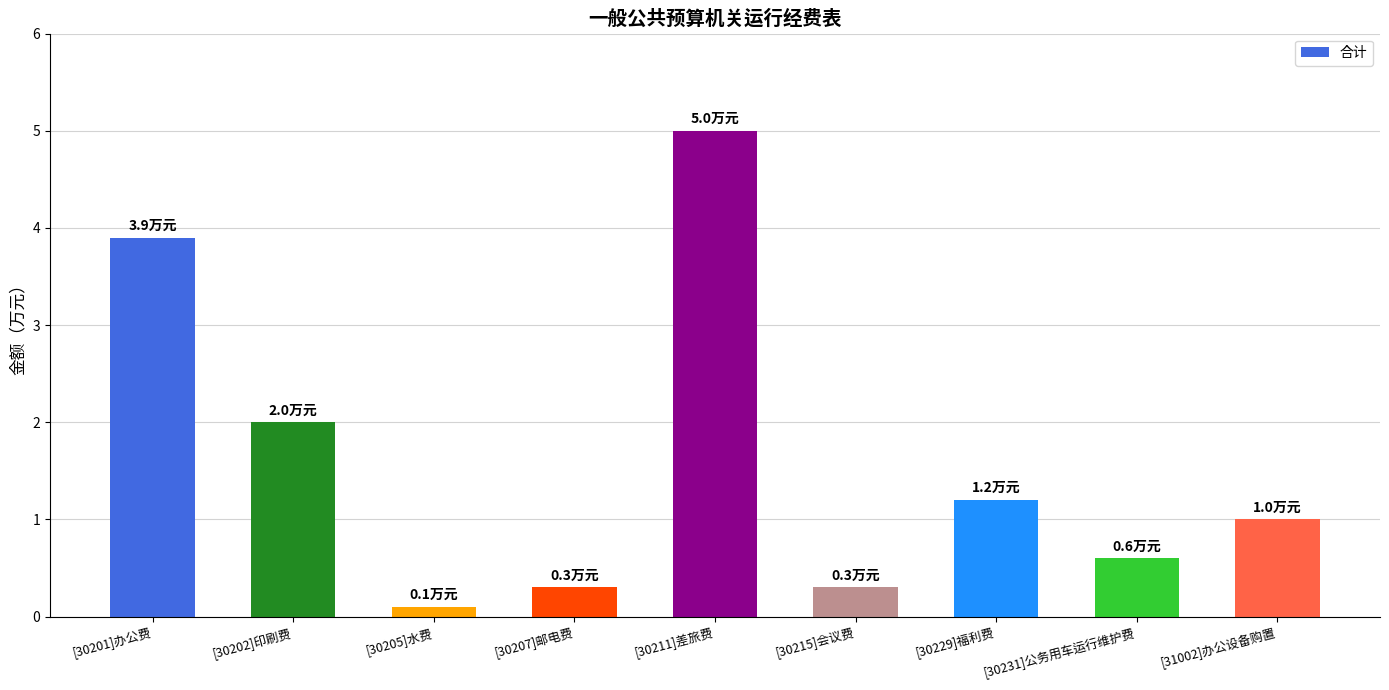

True or false: the data shows 0.6 at [30231]公务用车运行维护费.

True